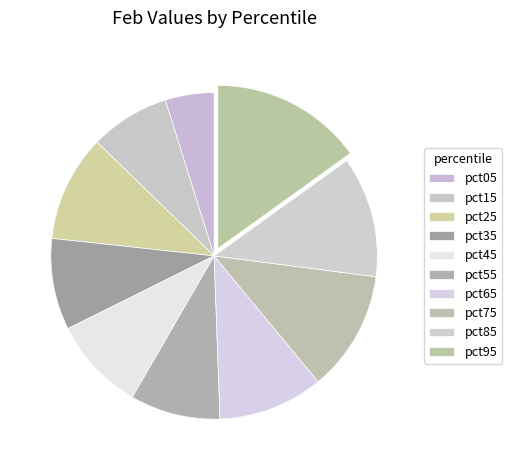

True or false: pct55 accounts for 9% of the total.

True